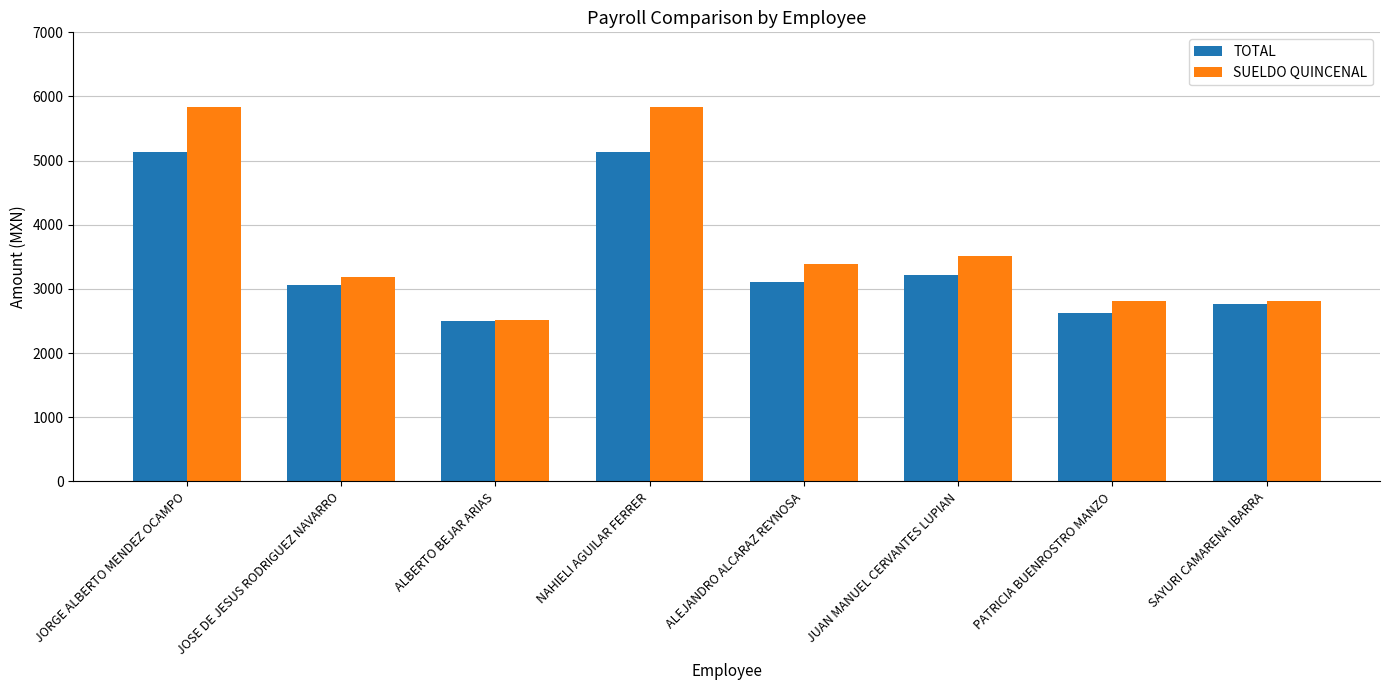

What are all the series names shown in the legend?

TOTAL, SUELDO QUINCENAL